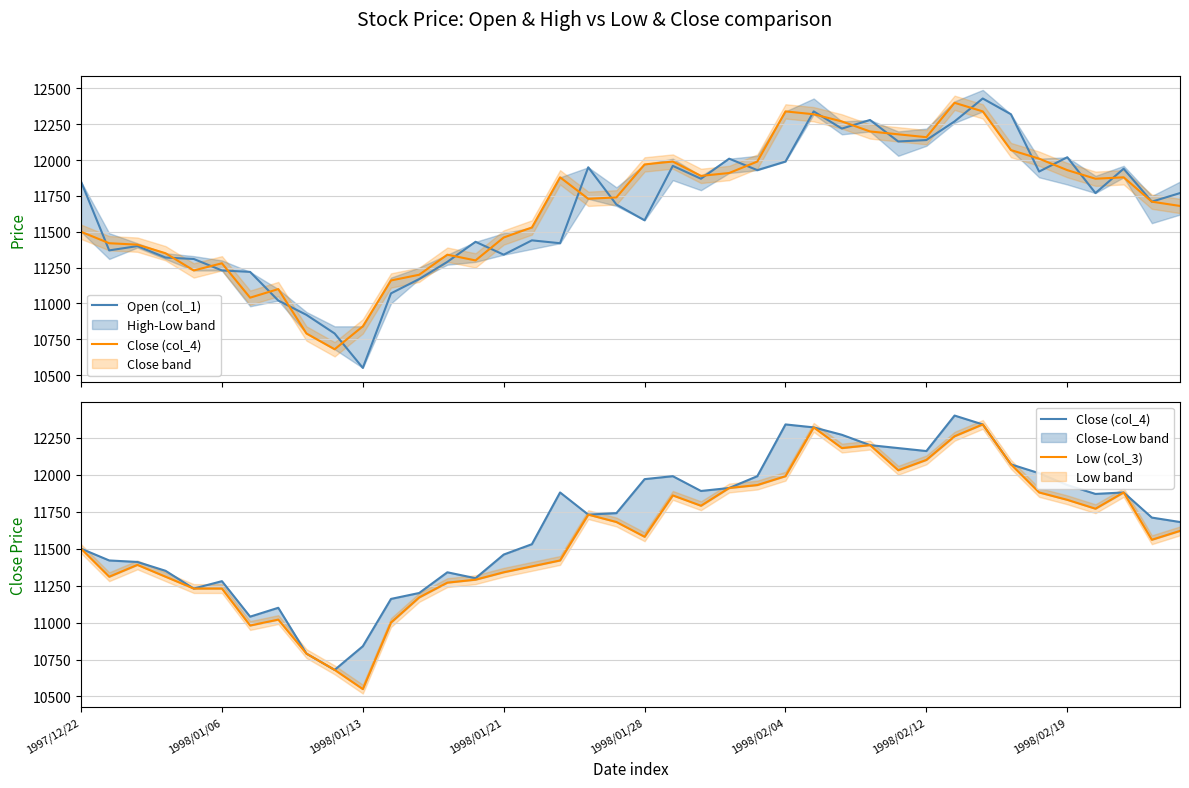

In Open (col_1), how many points are lower than both neighbors (excluding endpoints)?

12